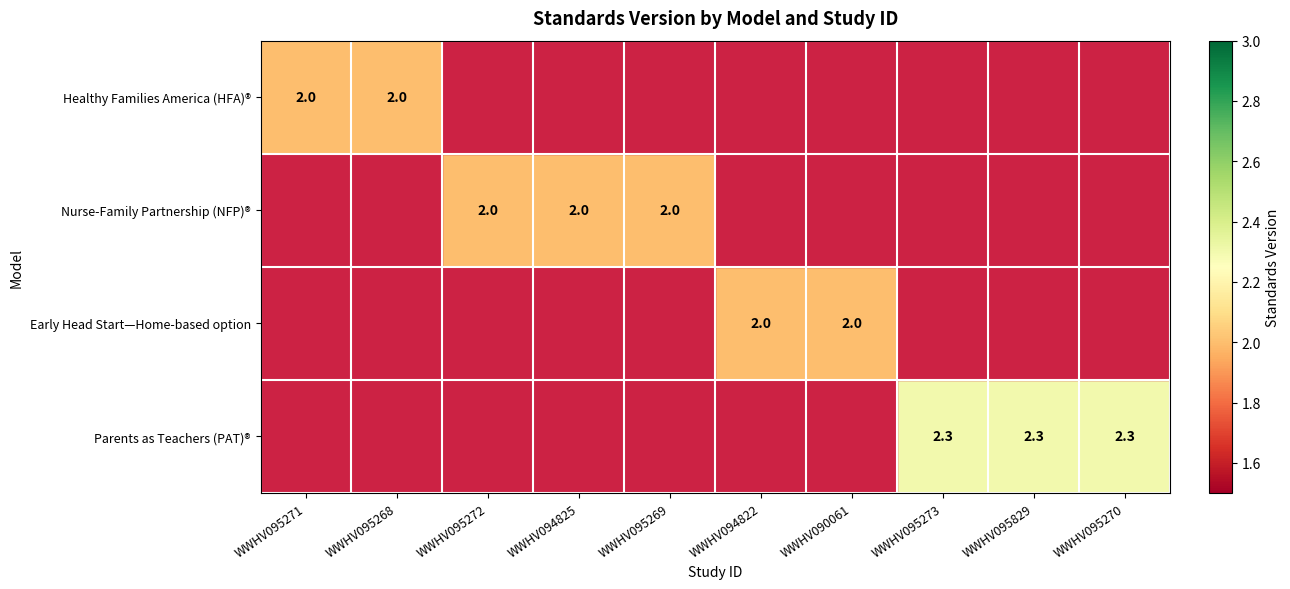

Is it true that Parents as Teachers (PAT)® equals 2.3 at WWHV095273?

True